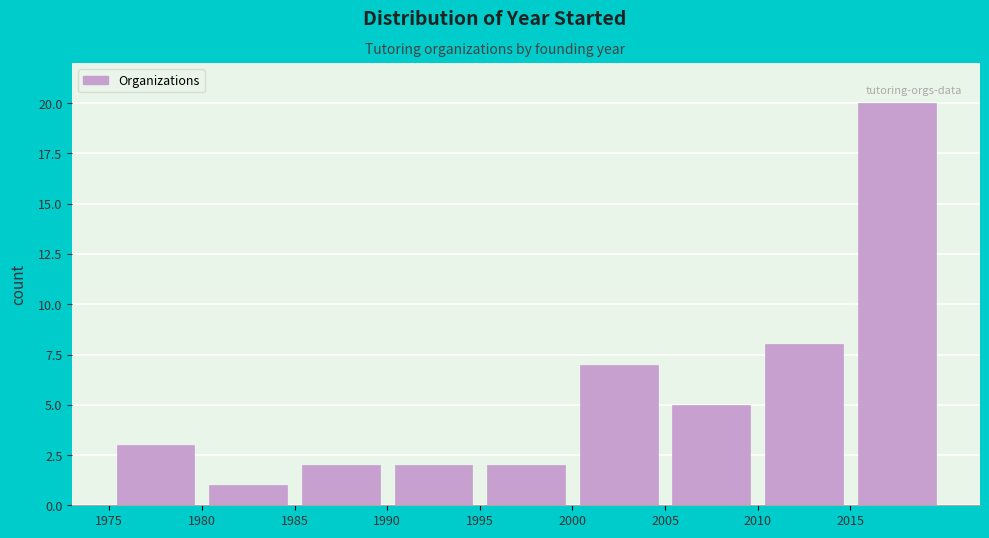

Reading left to right, list every bar in this chart as the range it spans on the x-axis followed by its height. The values are not printed on the chart, so give them approximately, as read against the axis.

1975 to 1980: 3
1980 to 1985: 1
1985 to 1990: 2
1990 to 1995: 2
1995 to 2000: 2
2000 to 2005: 7
2005 to 2010: 5
2010 to 2015: 8
2015 to 2020: 20